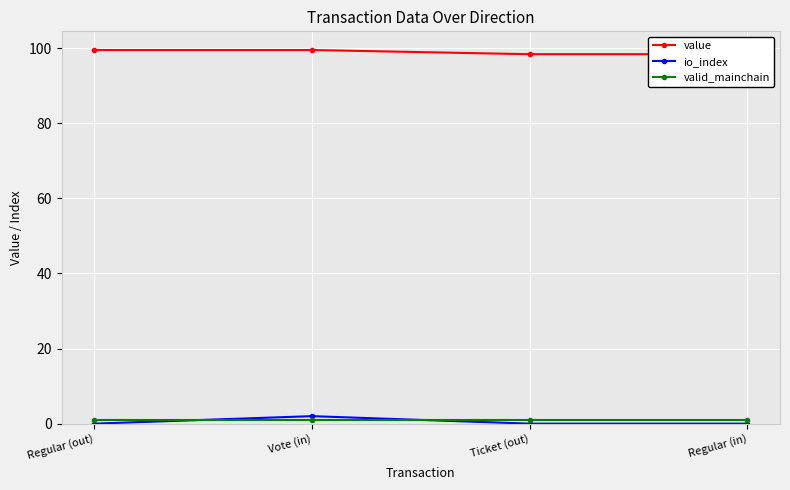

Which category has the highest value across all series?

Regular (out)